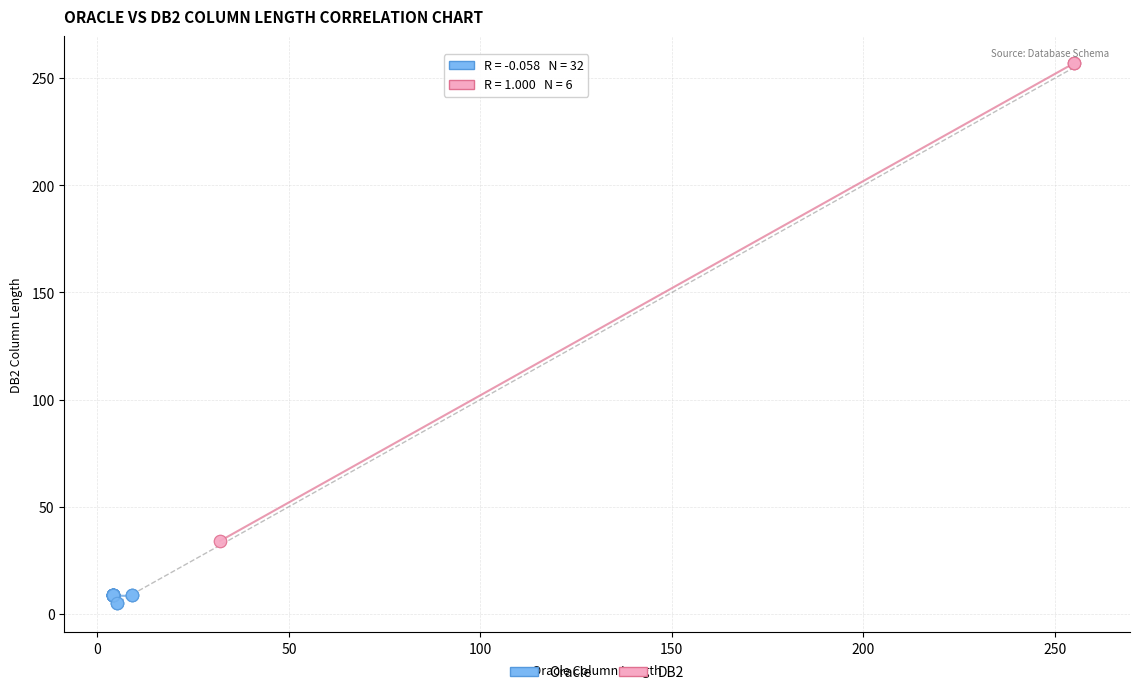

Which series has the largest Y range (max minus min)?

DB2